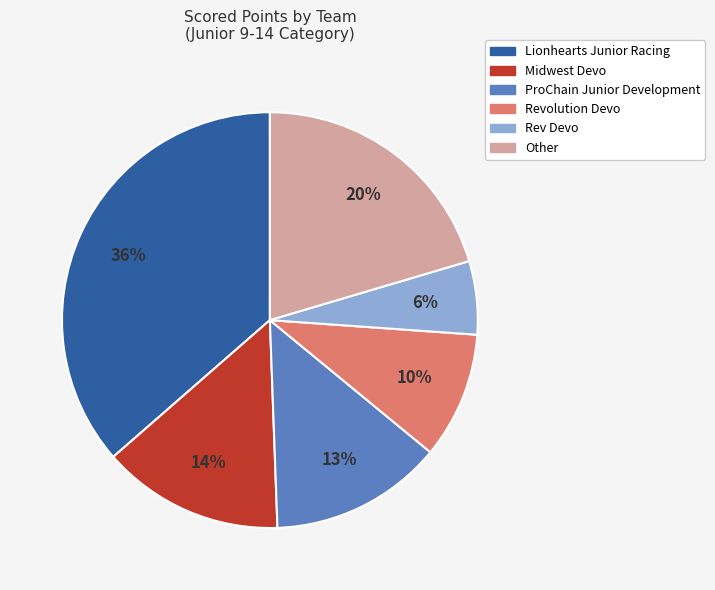

To the nearest percent, what is the average slice percentage?

17%